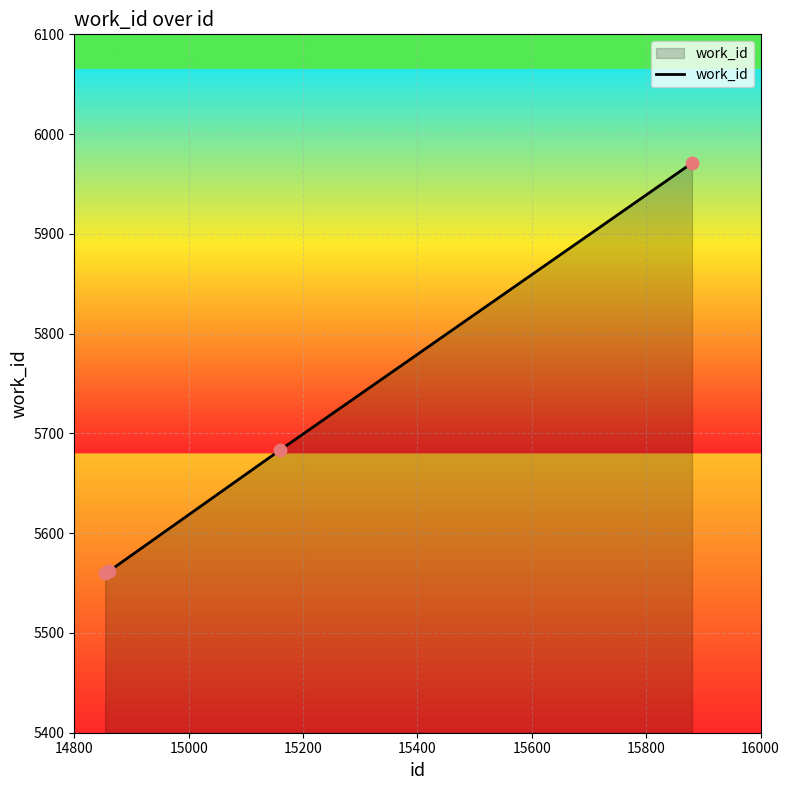

What is the smallest value displayed?

5560